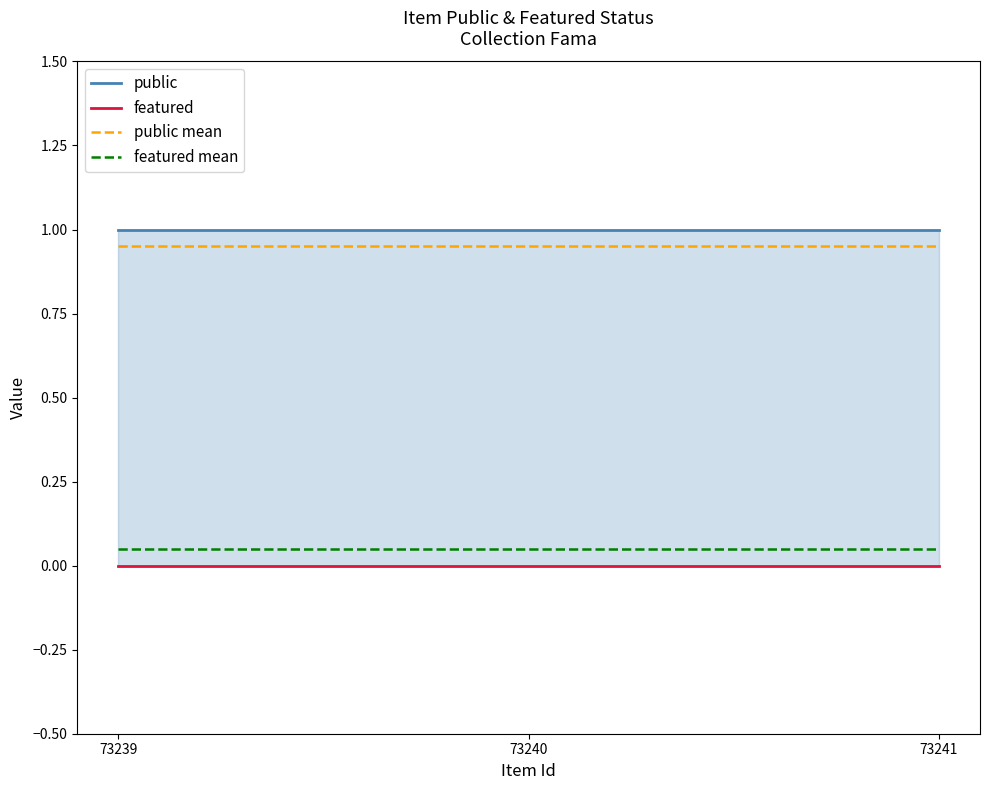

Which series has the widest spread of values?

public